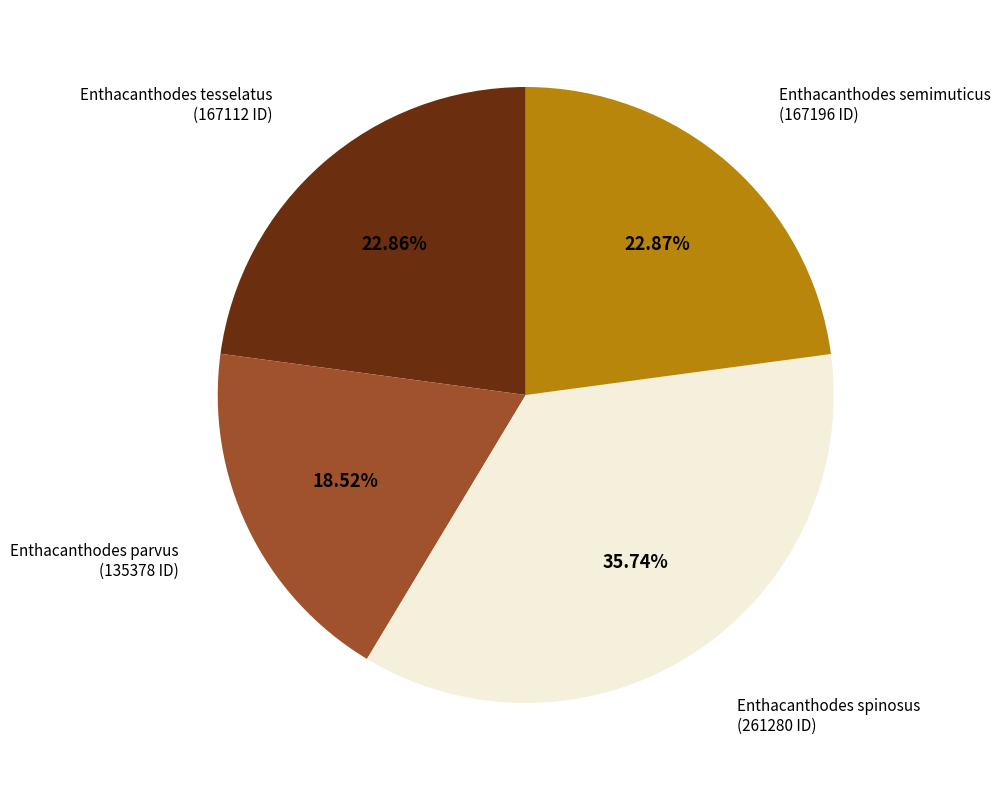

Is there a majority slice in this chart?

No